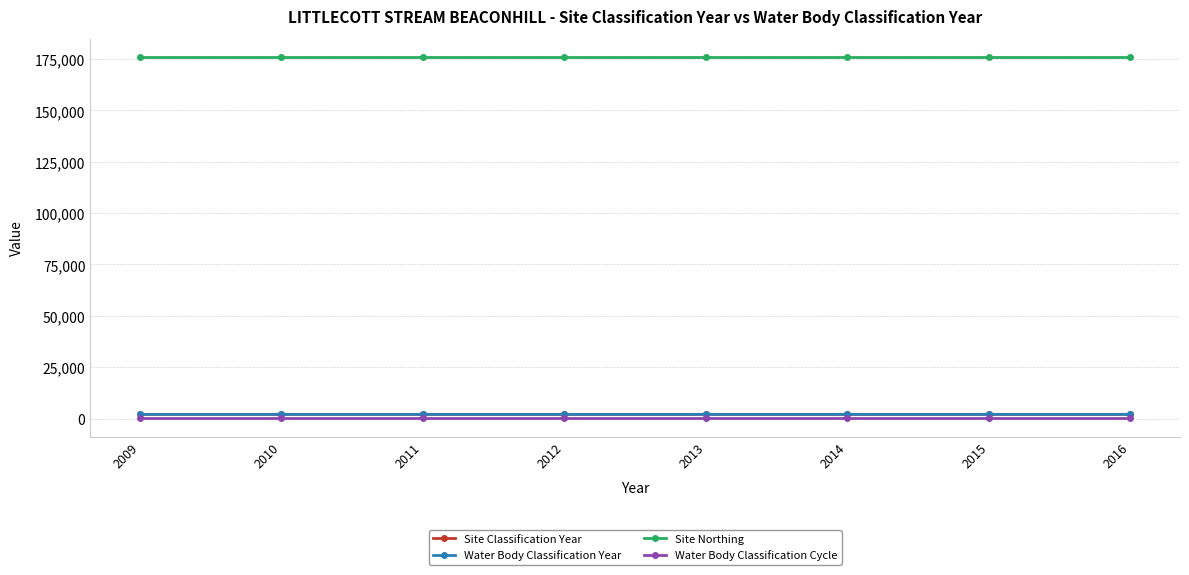

True or false: Water Body Classification Cycle has more than 0 points higher than both neighbors.

False